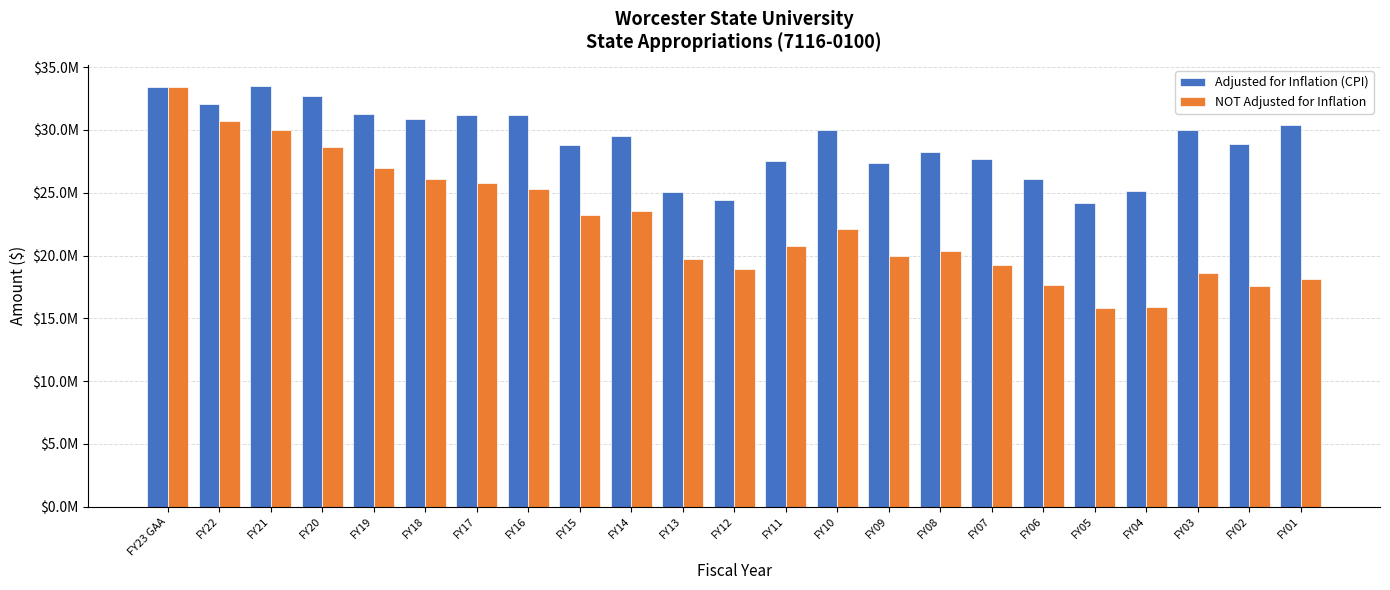

At which label is Adjusted for Inflation (CPI) closest to 28861008?

FY15